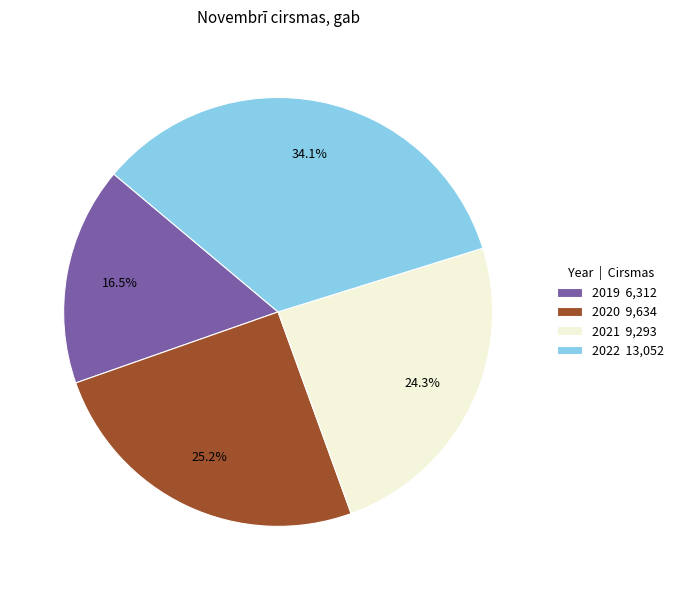

What is the total percentage of 2019 and 2021?

40.8%